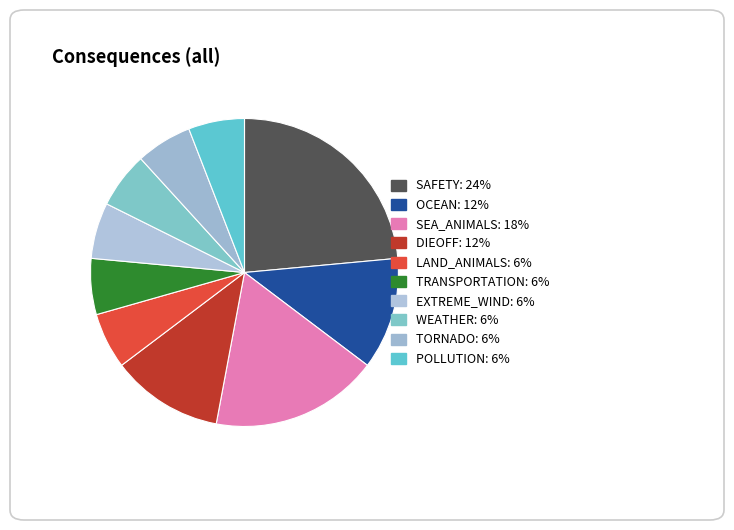

Which category has the biggest portion of the pie?

SAFETY